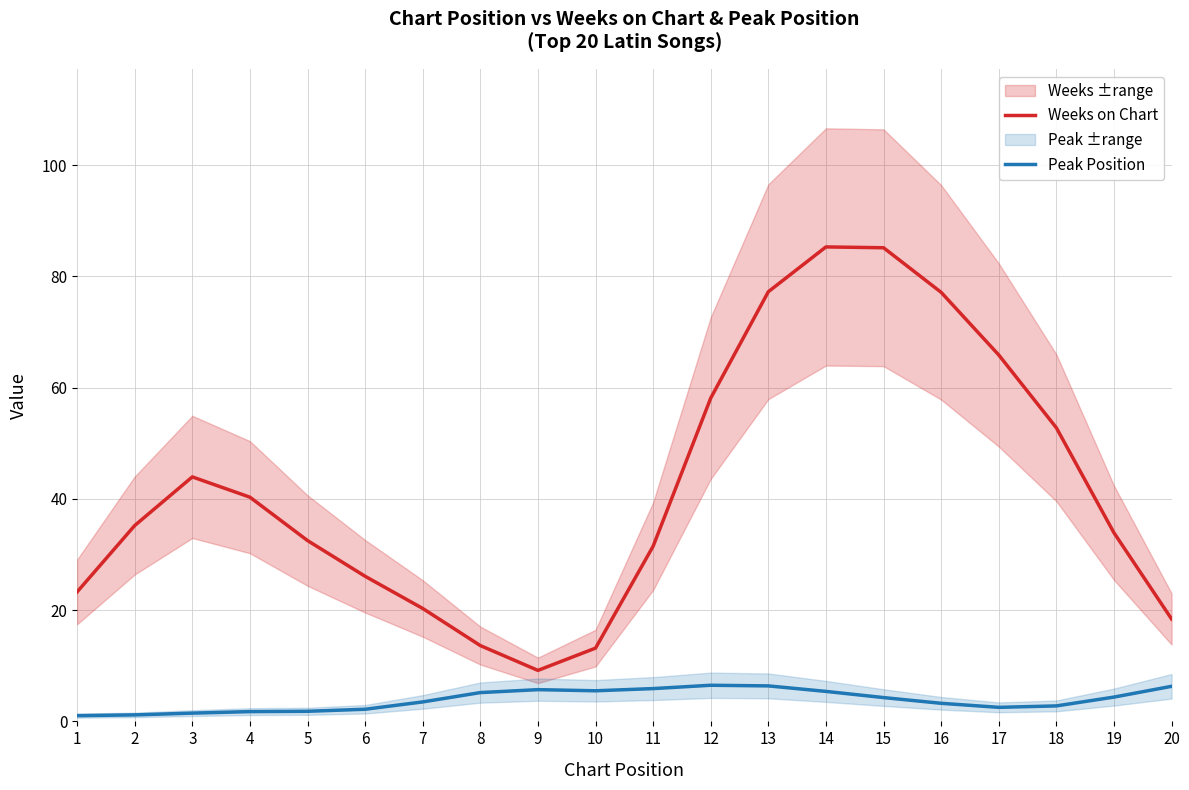

Reading left to right, extract all data points from this chart.

Weeks on Chart: 1=23.3	2=35.2	3=44.0	4=40.3	5=32.5	6=26.1	7=20.3	8=13.6	9=9.2	10=13.2	11=31.5	12=58.1	13=77.2	14=85.3	15=85.1	16=77.1	17=65.9	18=52.8	19=33.9	20=18.4
Peak Position: 1=1.0	2=1.2	3=1.5	4=1.8	5=1.8	6=2.2	7=3.5	8=5.2	9=5.7	10=5.5	11=5.9	12=6.5	13=6.4	14=5.4	15=4.3	16=3.3	17=2.5	18=2.8	19=4.4	20=6.3